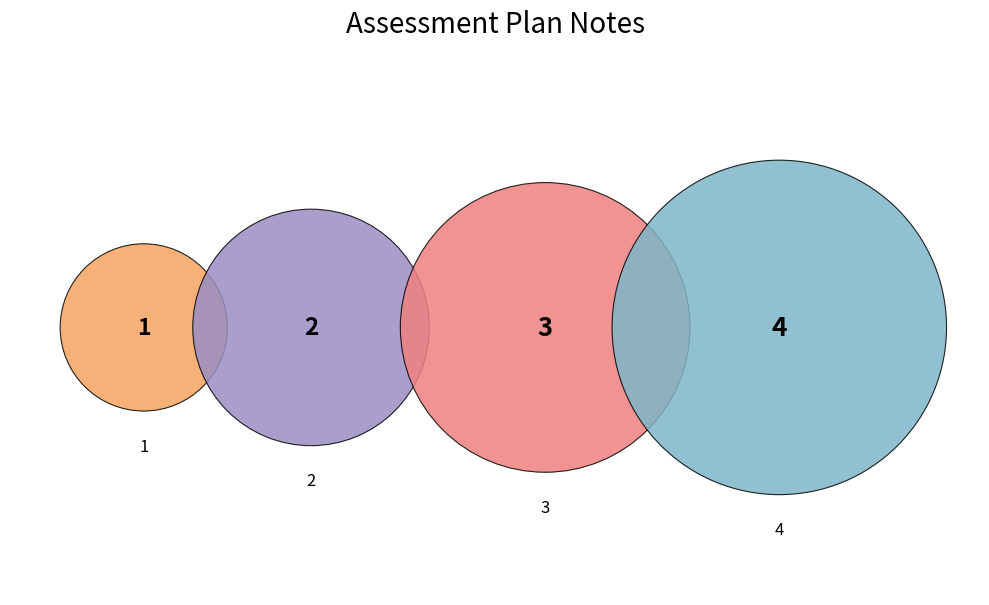

To the nearest percent, what percentage of the pie is 4?

40%